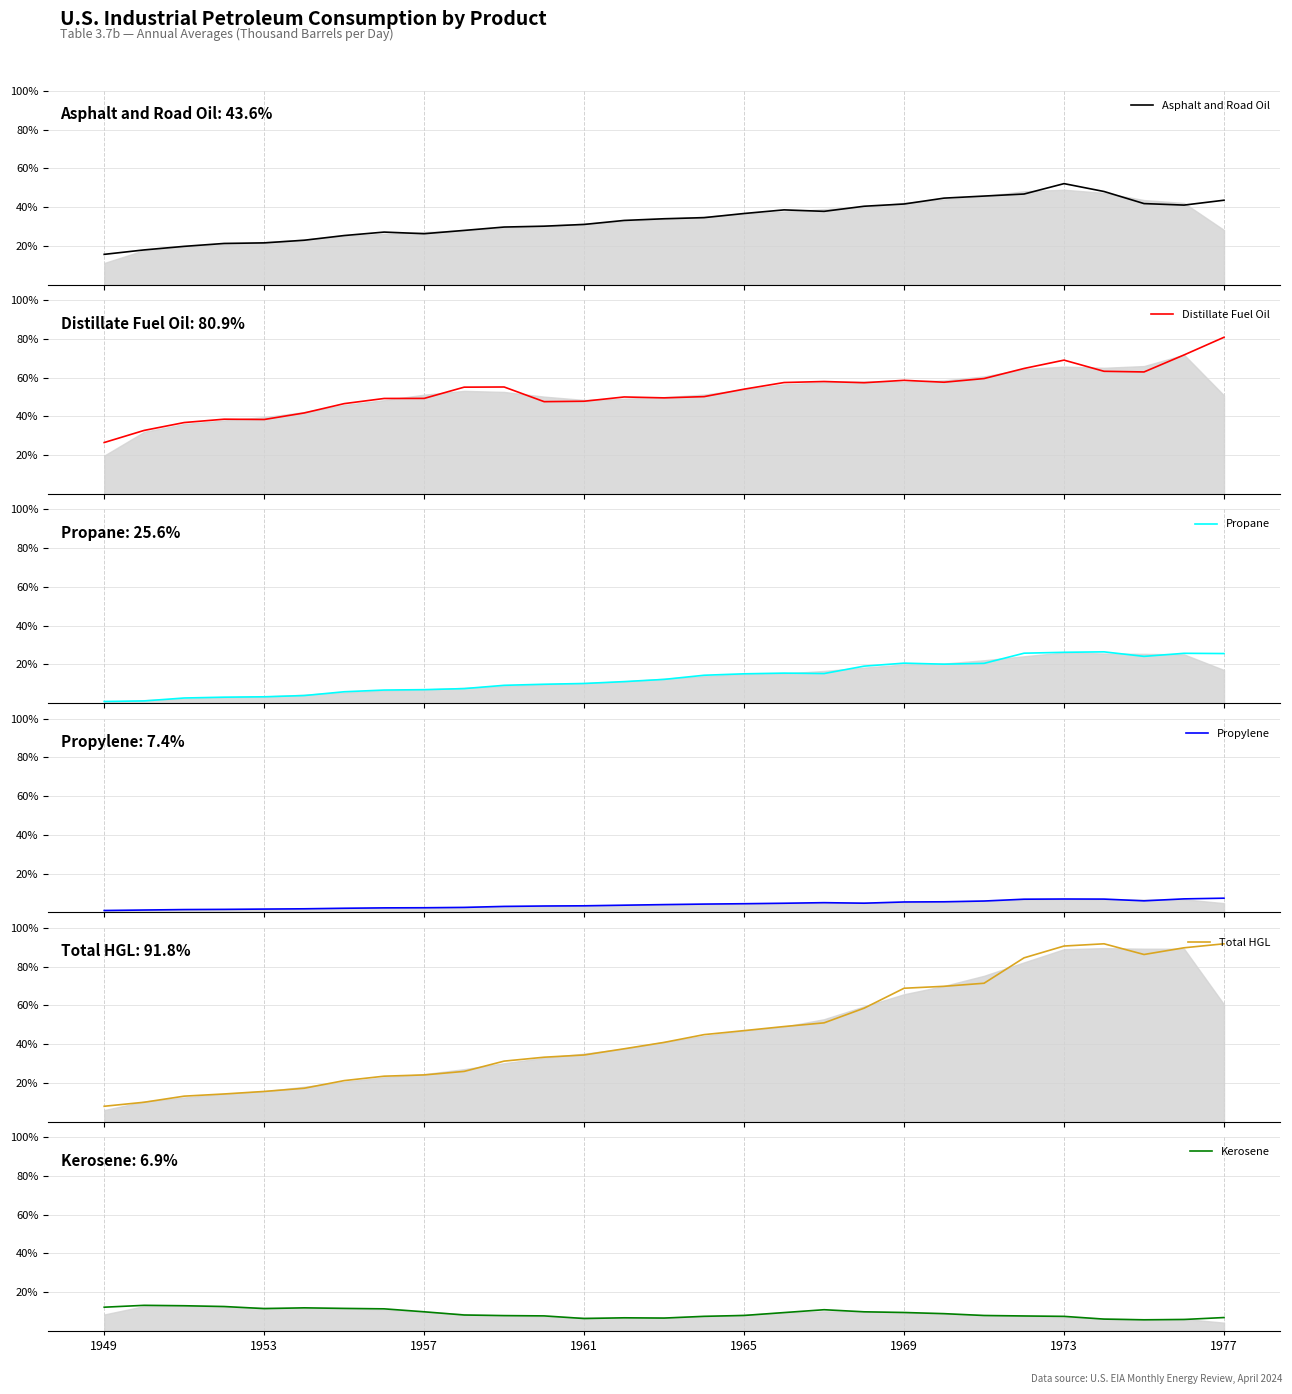

What position from the left is 27?

28